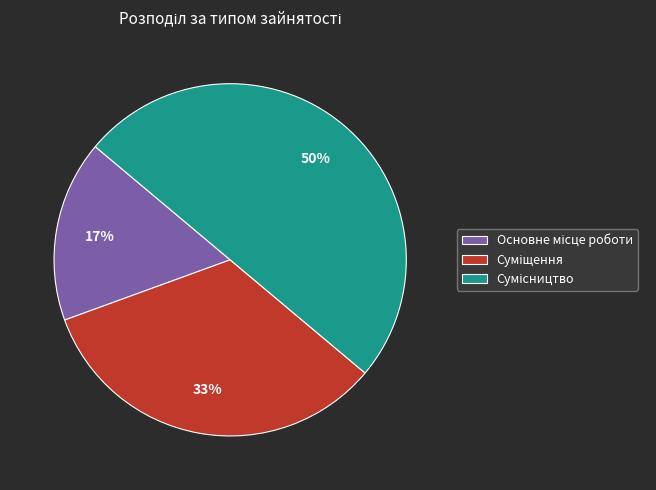

To the nearest percent, what is the average slice percentage?

33%